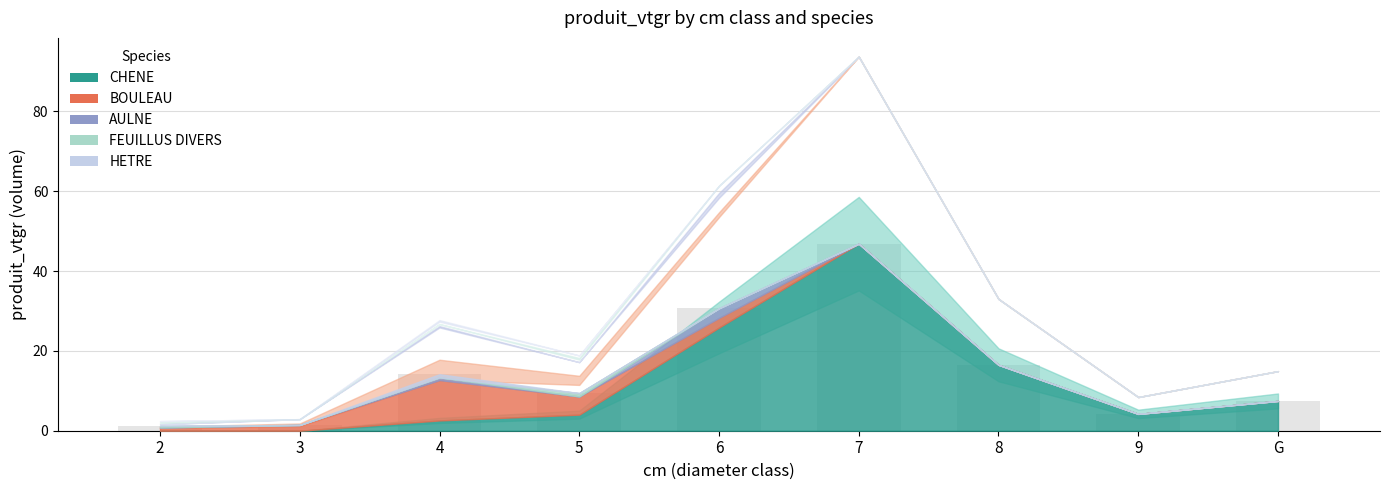

Are the bars horizontal?

No